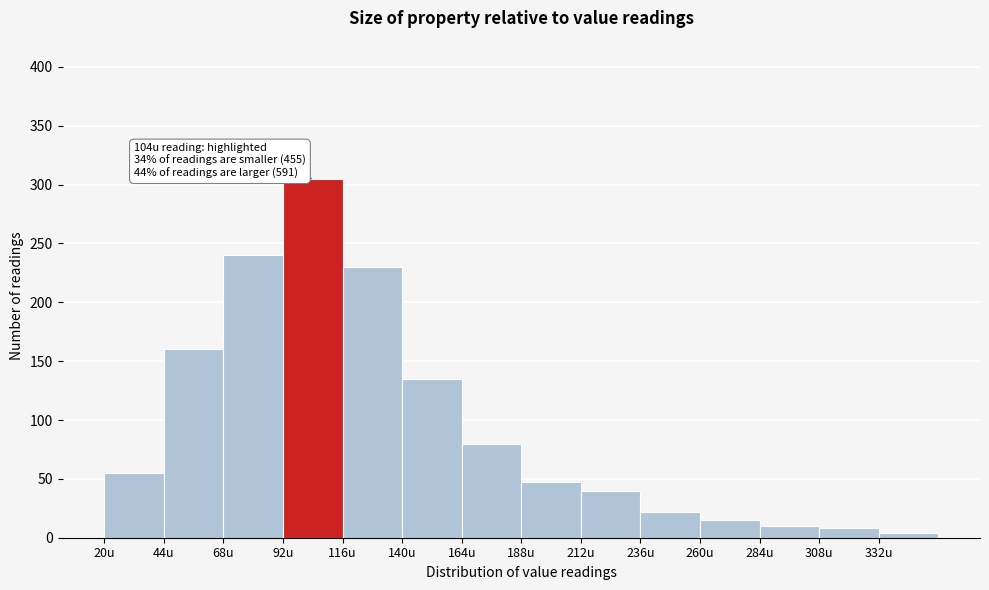

Which range on the x-axis has the tallest bar?

92 to 116